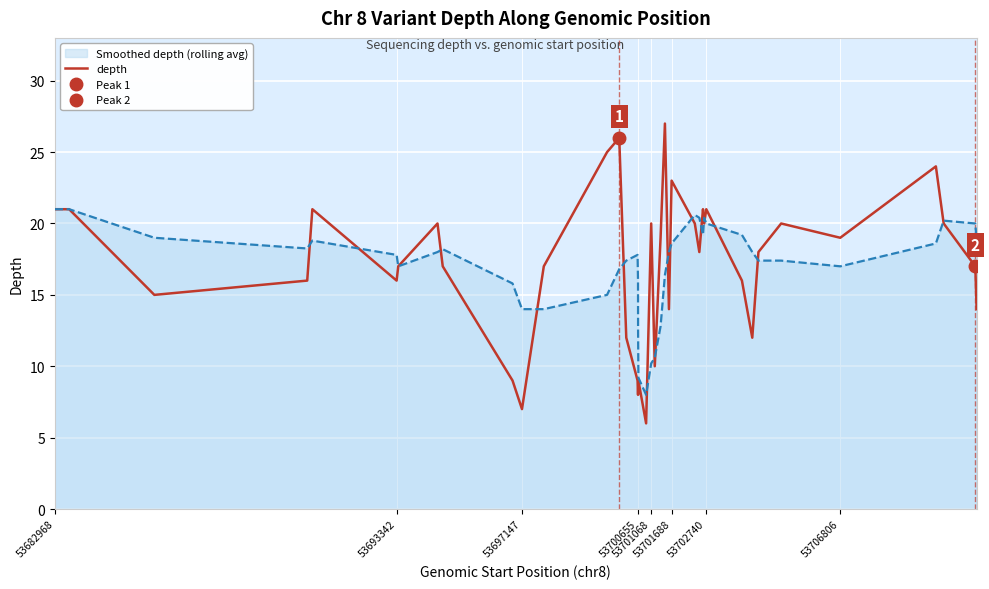

What is the highest value of the depth series?

27.0